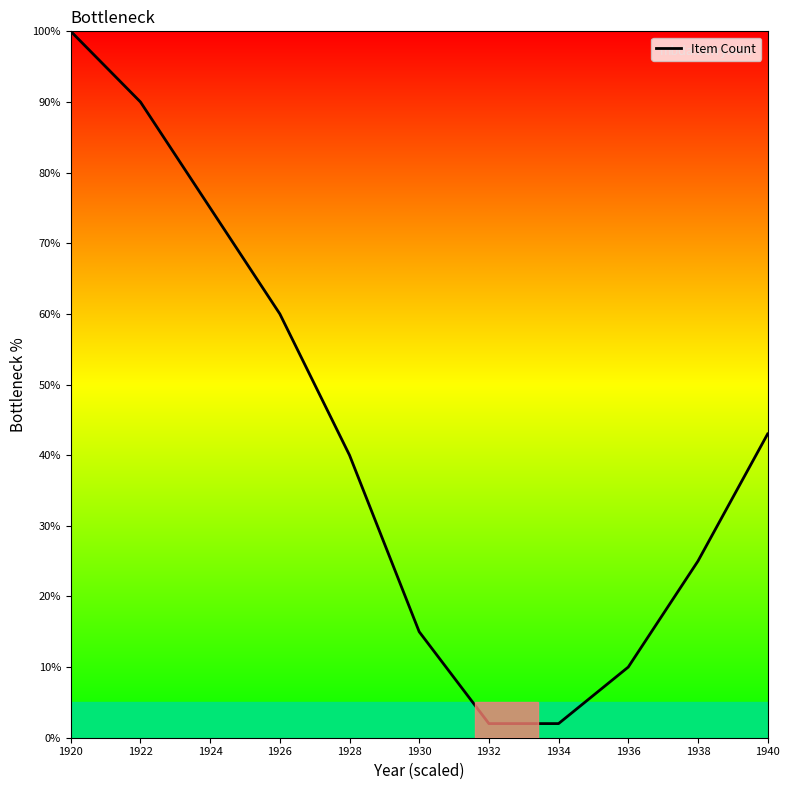

Reading left to right, extract all data points from this chart.

100	90	75	60	40	15	2	2	10	25	43